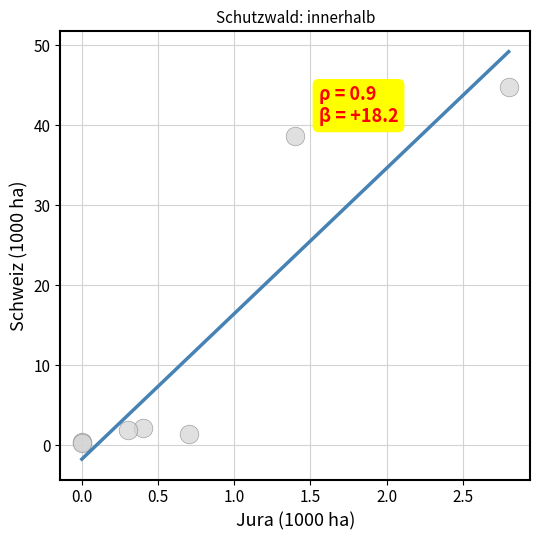

What Y value in the scatter plot is closest to 22?

38.7